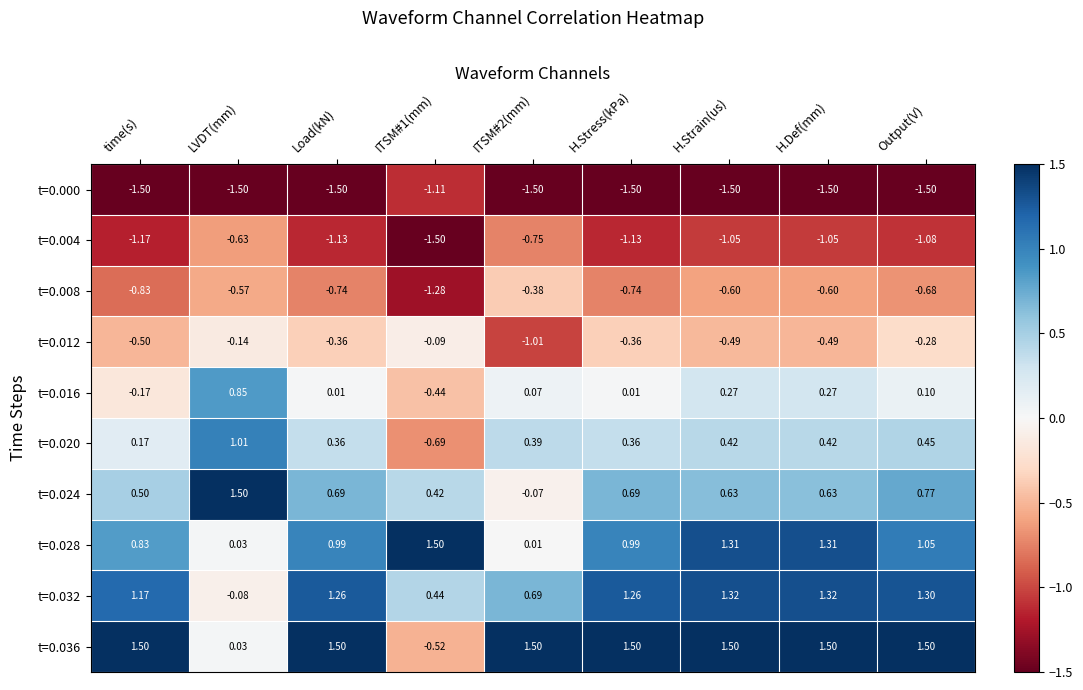

How many positive values does the t=0.036 series have?

8